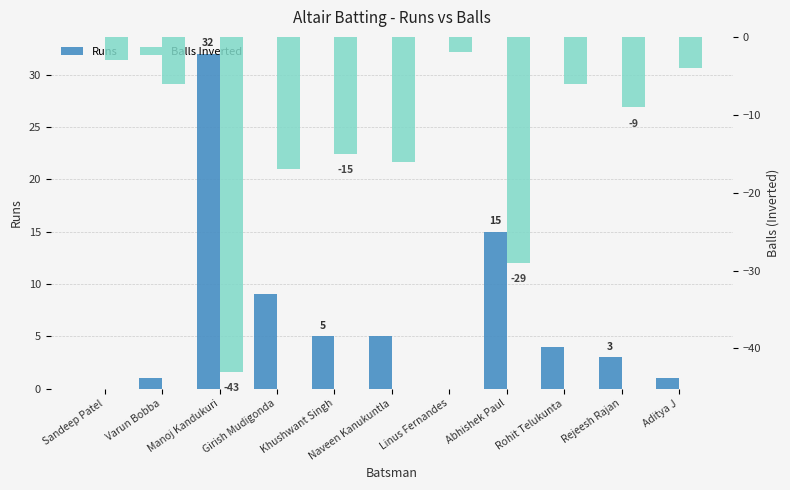

What position from the left is Khushwant Singh?

5